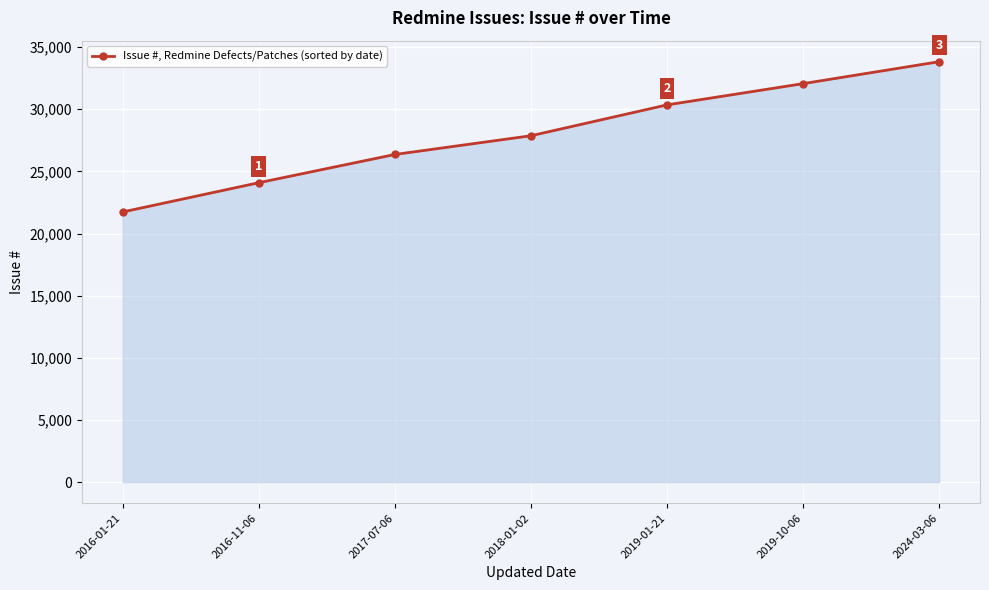

What is the value of the 6th point from the left?

32063